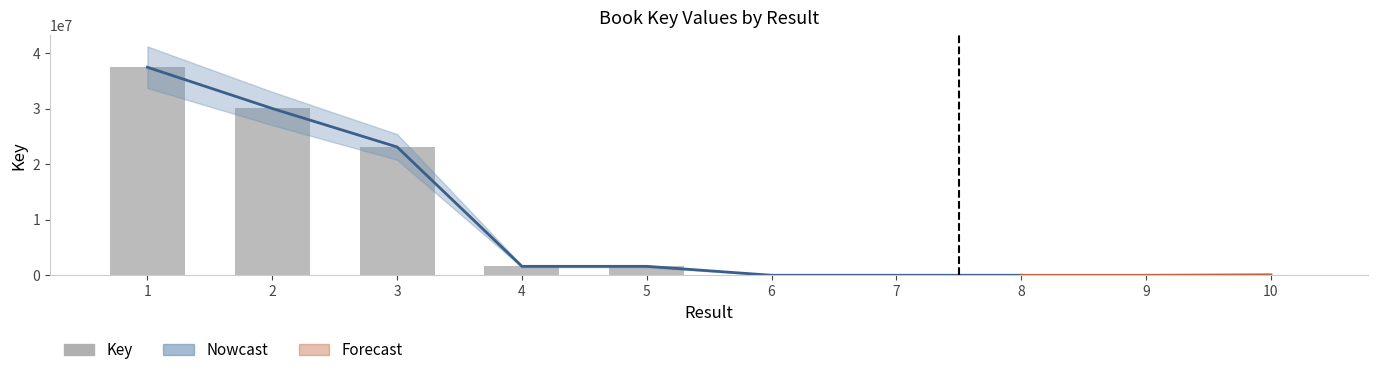

What is the change in value from 5 to 7?

-1608362